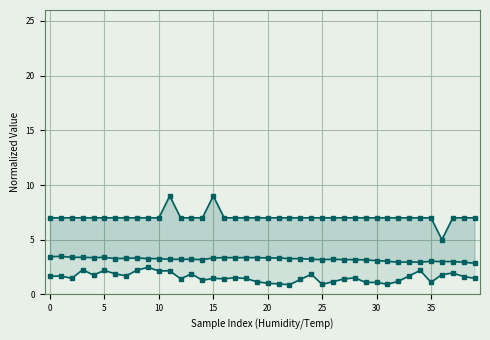

What is the total value across all series at 0?

12.2